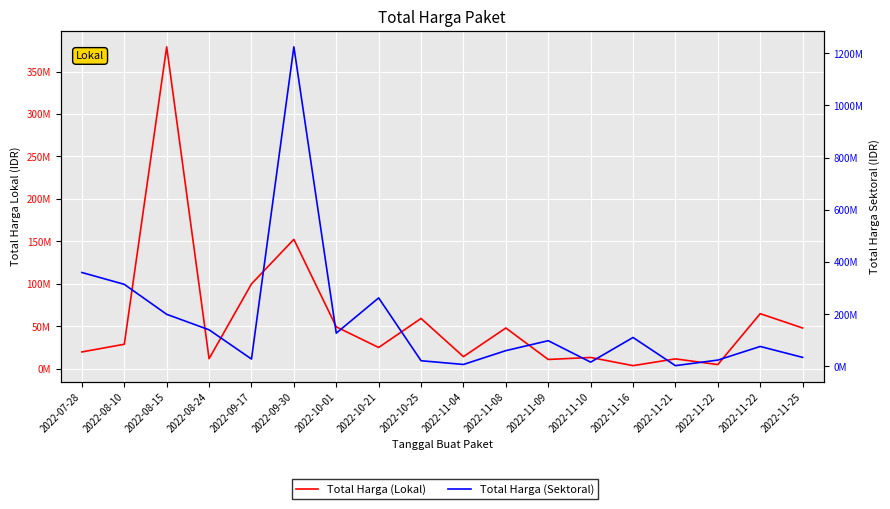

True or false: Total Harga (Sektoral) has more than 0 interior local peaks.

True